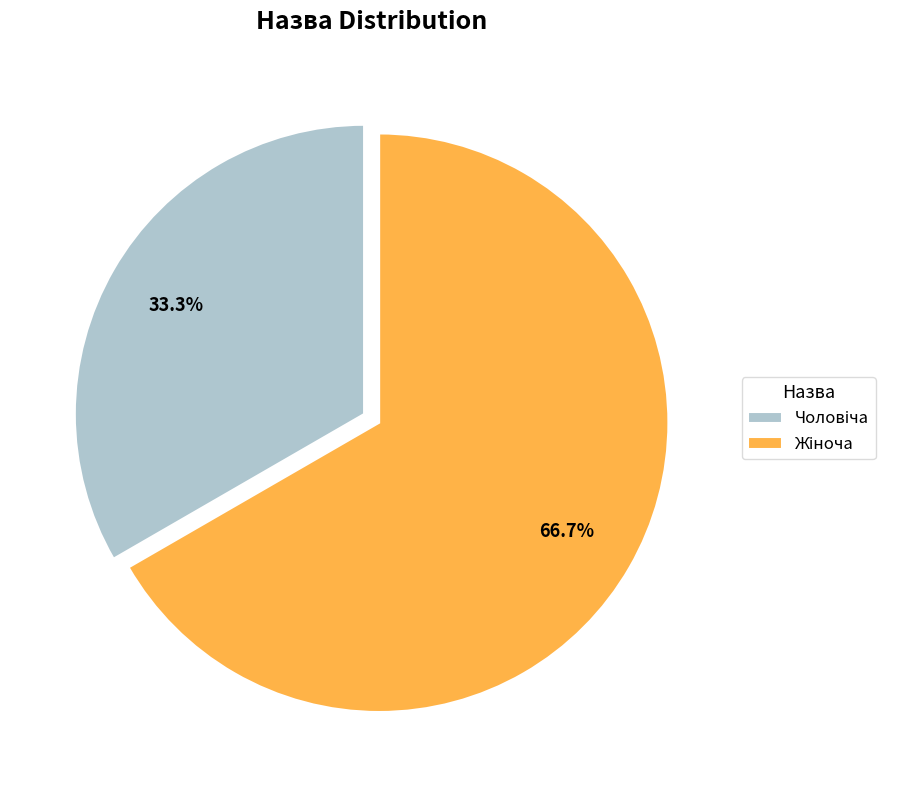

Is there any slice that represents more than half of the pie?

Yes